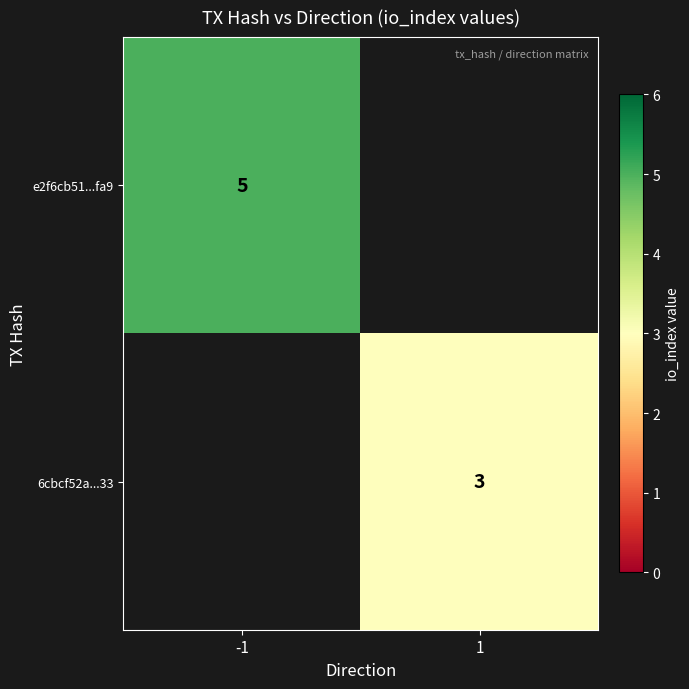

The value of 6cbcf52a...33 at 1 is 3. True or false?

True